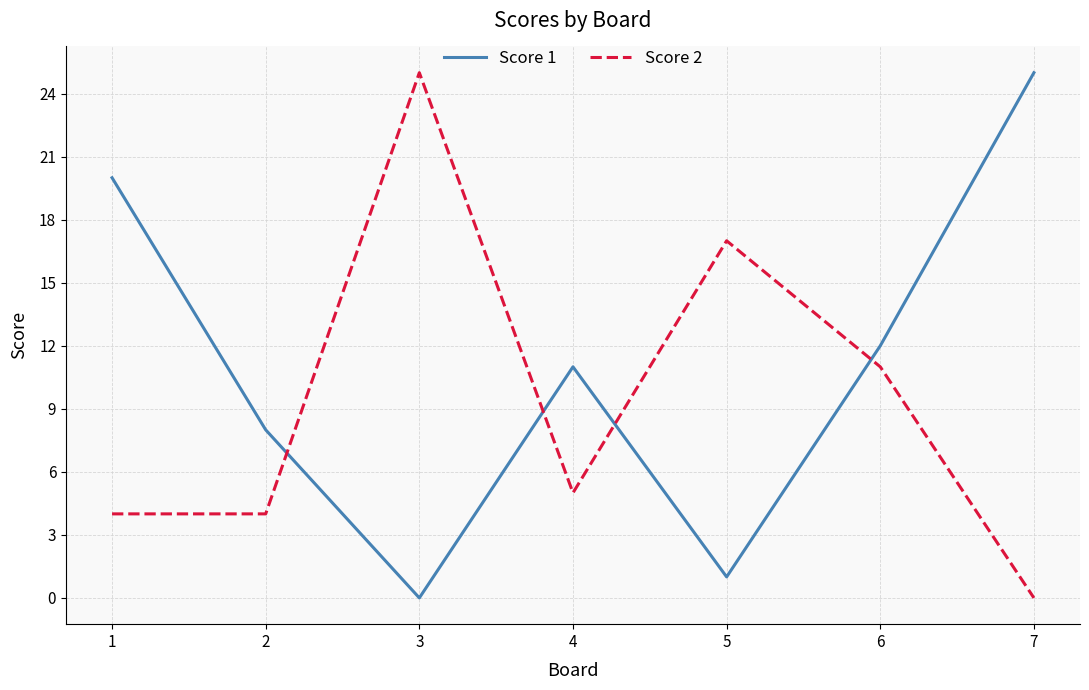

What is the sum of all Score 1 values?

77